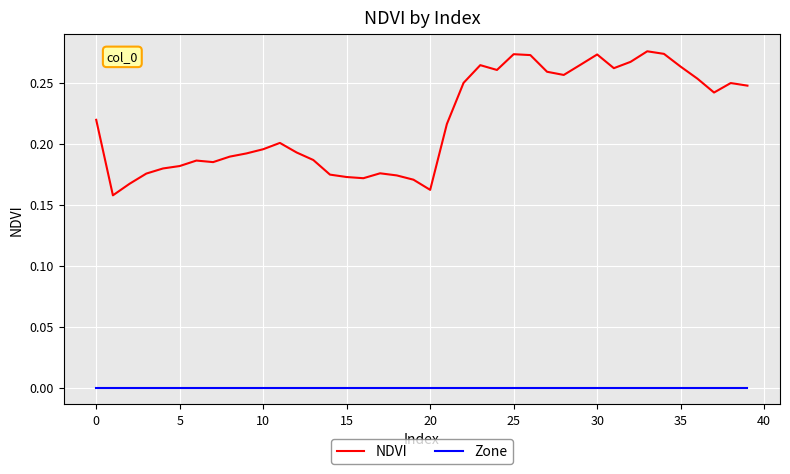

Rank the series by their maximum value, from highest to lowest.

NDVI, Zone